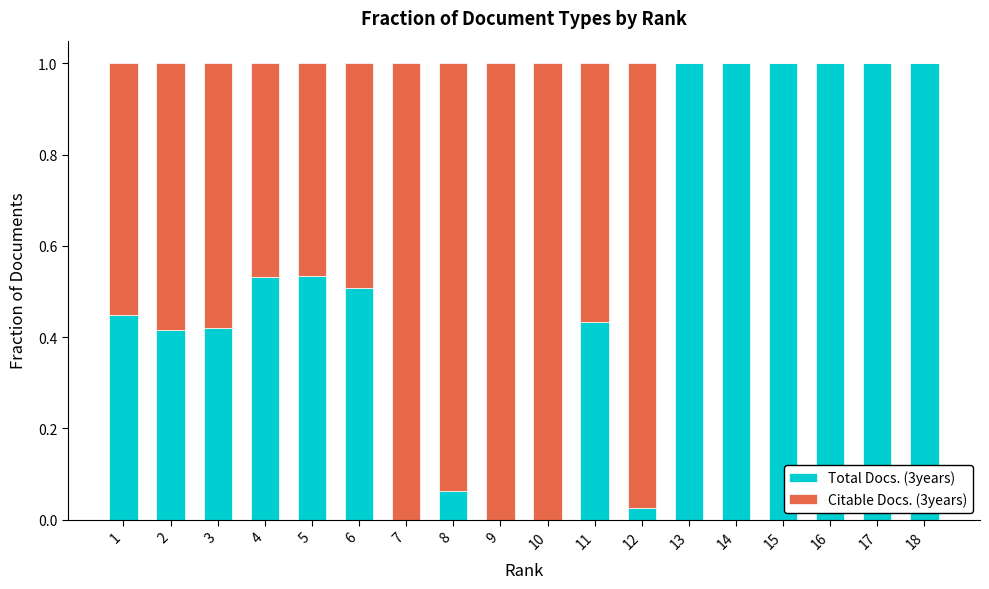

Does the chart contain stacked bars?

Yes